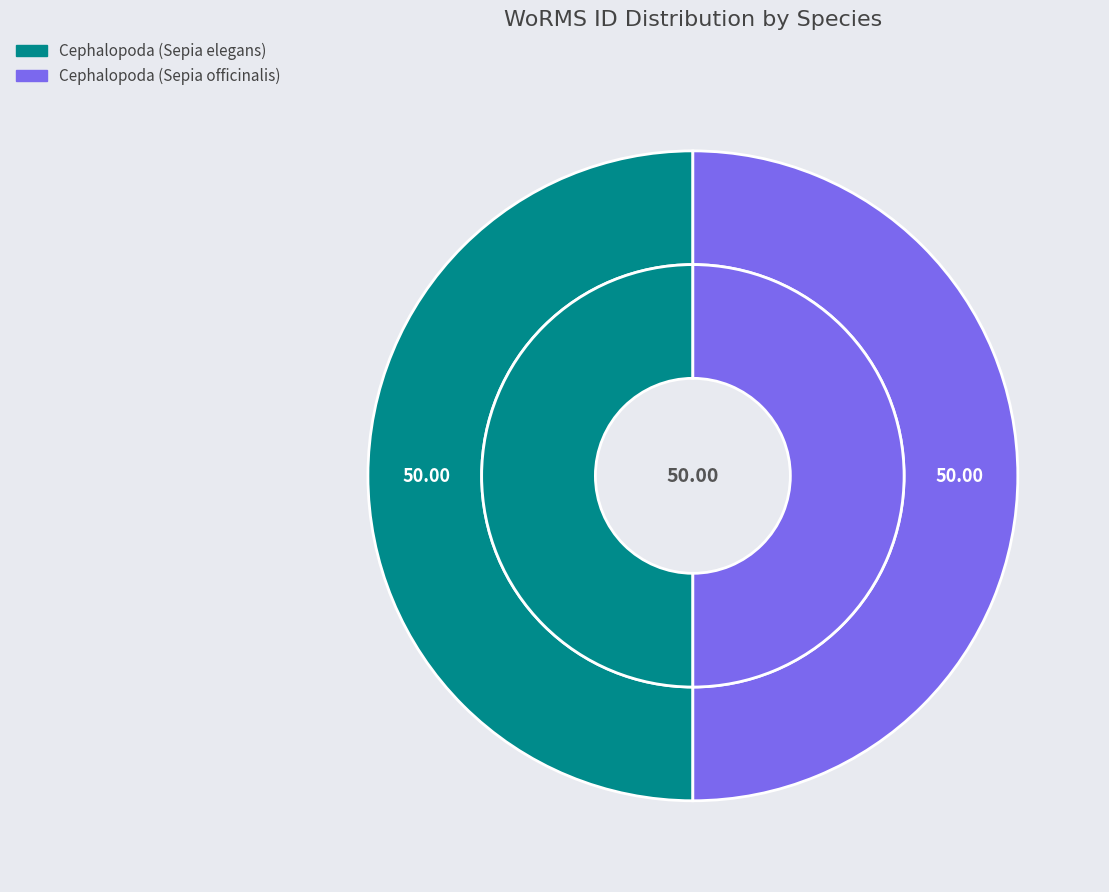

The Cephalopoda (Sepia officinalis) slice represents 50% of the pie. True or false?

True